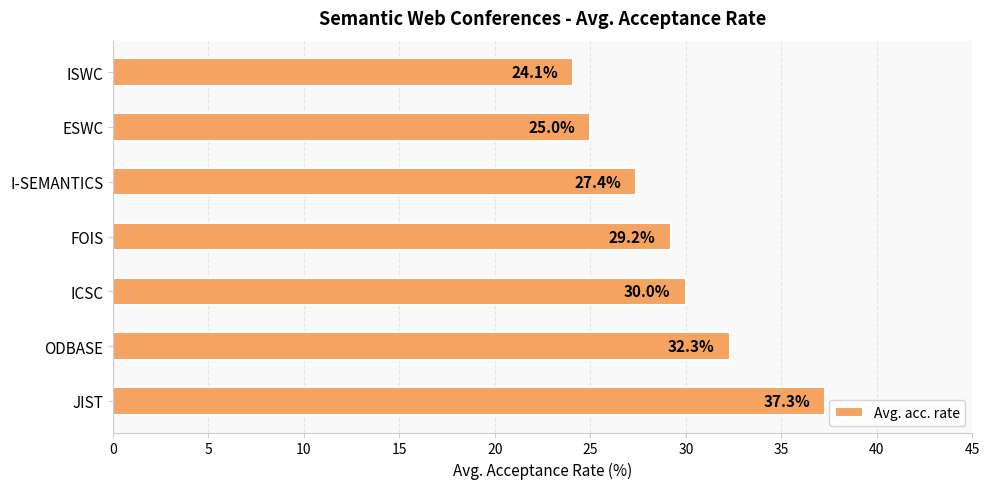

Does the chart contain any negative values?

No